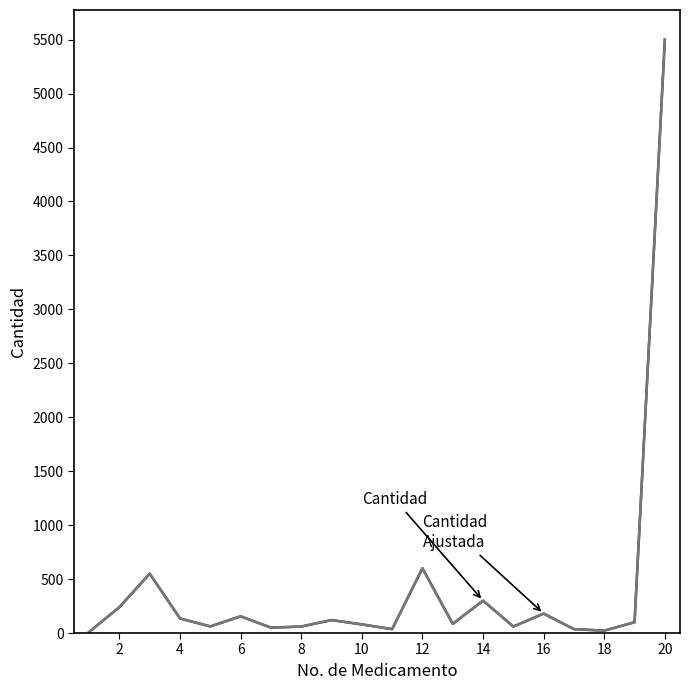

How many lines are shown in the chart?

2